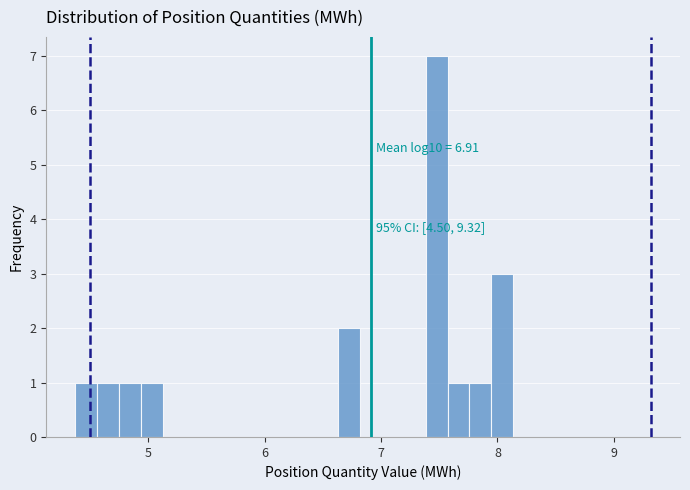

Around what value on the x-axis is the tallest bar? Give the approximate position of its centre, as read against the axis.

7.5